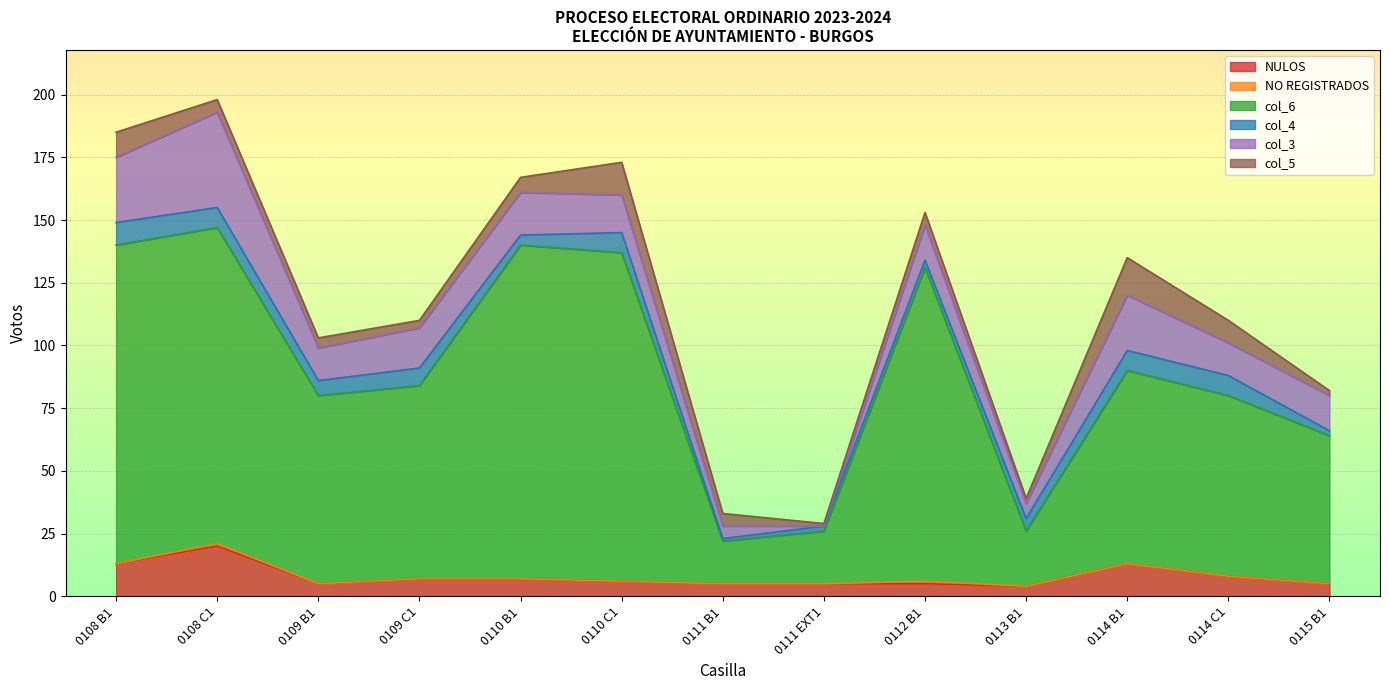

Which has a higher value, 0113 B1 or 0108 B1?

0108 B1